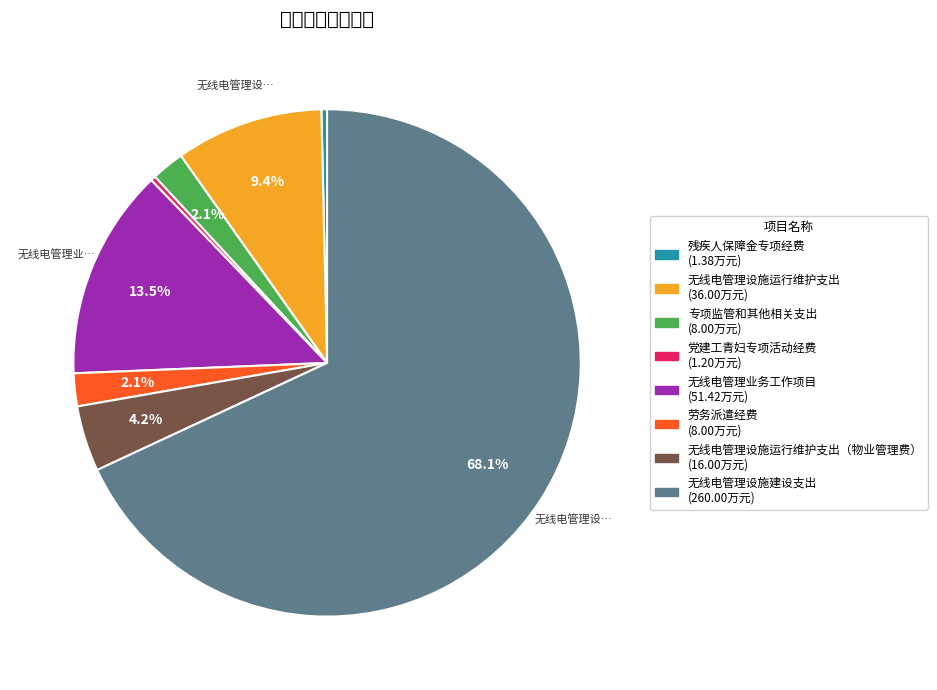

Is there a majority slice in this chart?

Yes